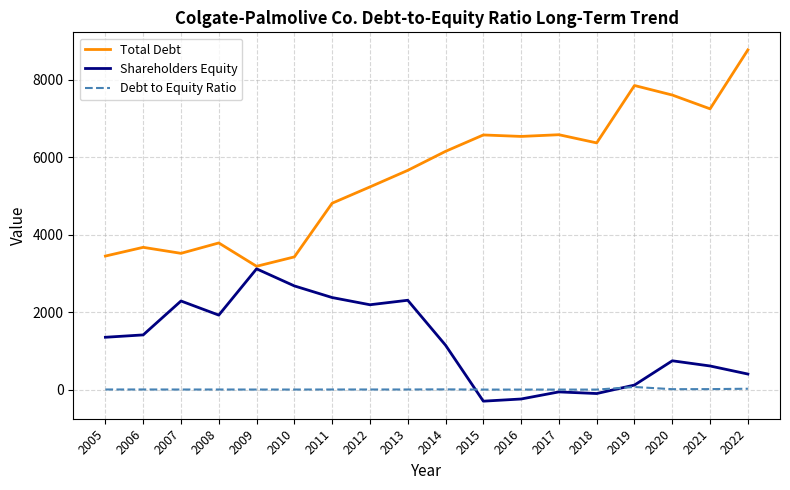

At how many categories does at least one series exceed 486?

18